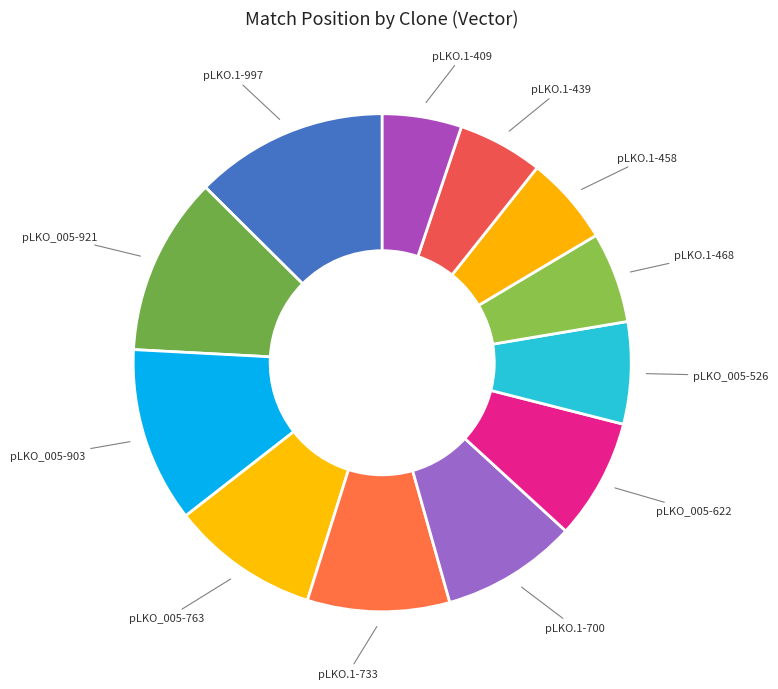

Count the number of slices in the pie.

12